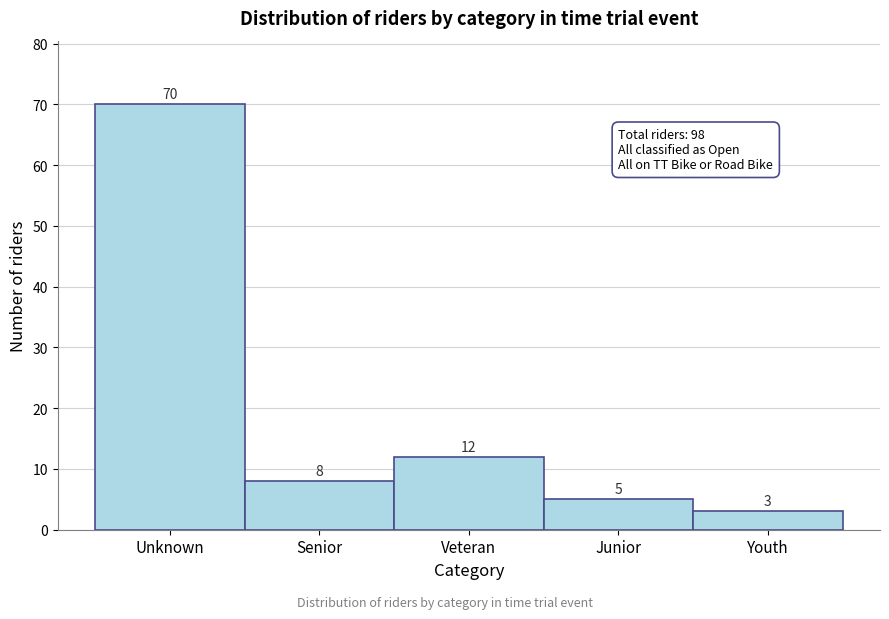

Reading left to right, list all the values displayed in this chart.

Unknown=70	Senior=8	Veteran=12	Junior=5	Youth=3